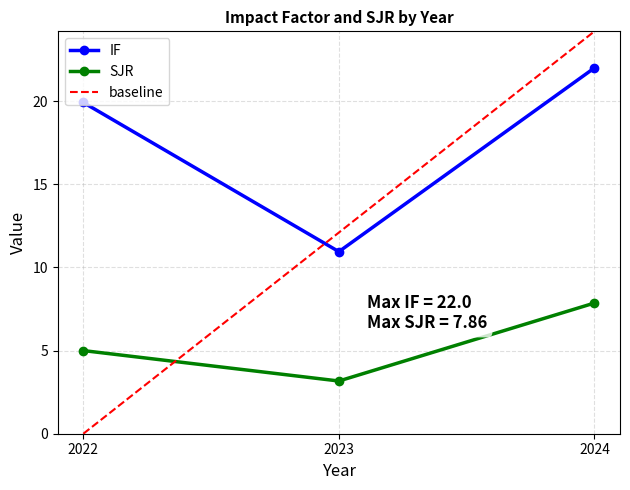

The SJR series shows 12.9 at 2024. True or false?

False